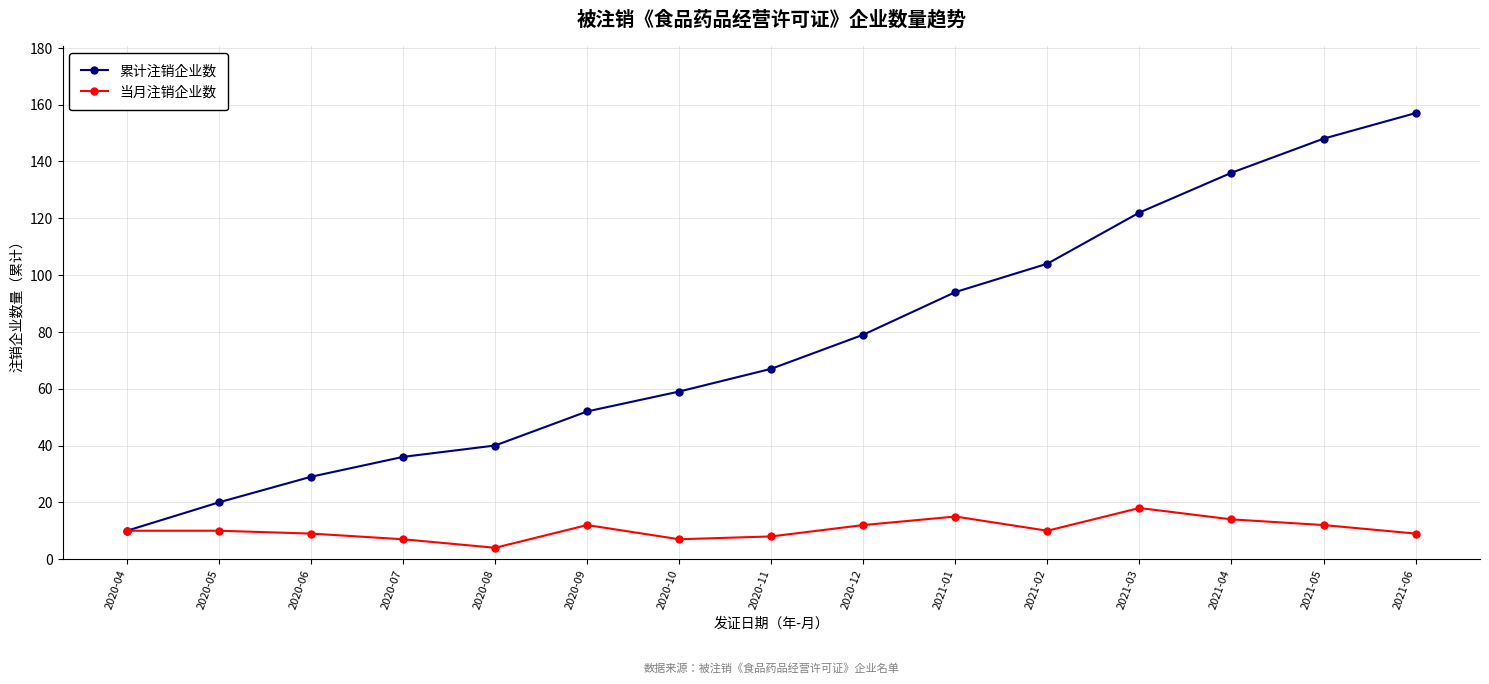

True or false: 累计注销企业数 has more than 0 interior local peaks.

False